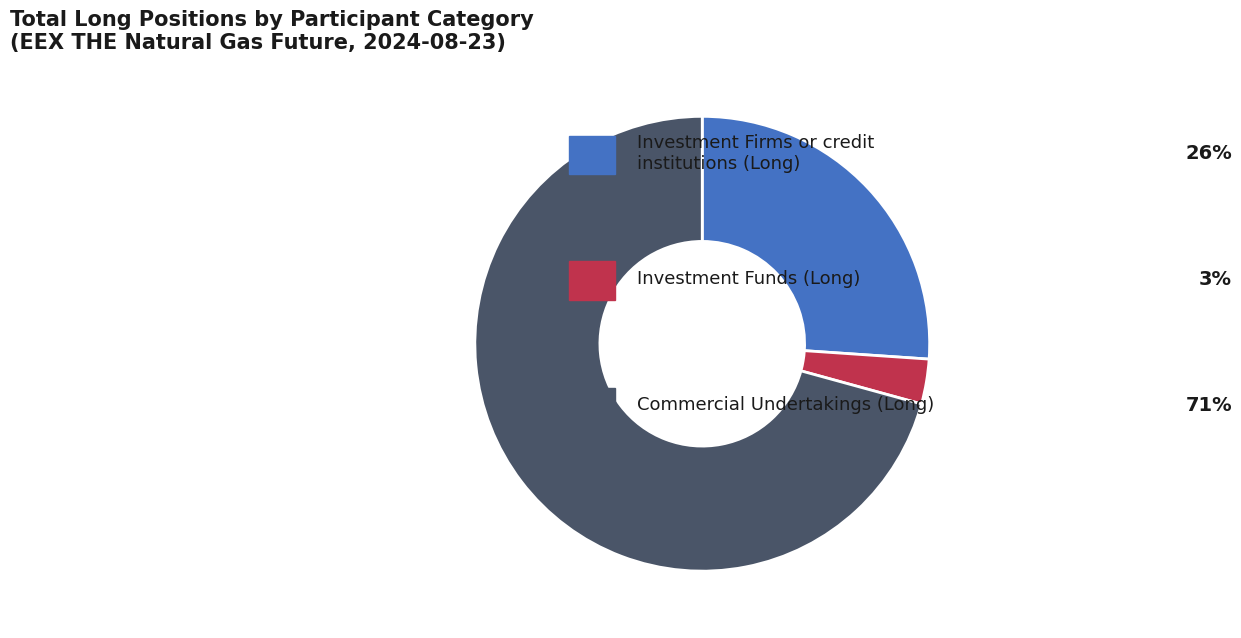

Does any single category account for the majority?

Yes